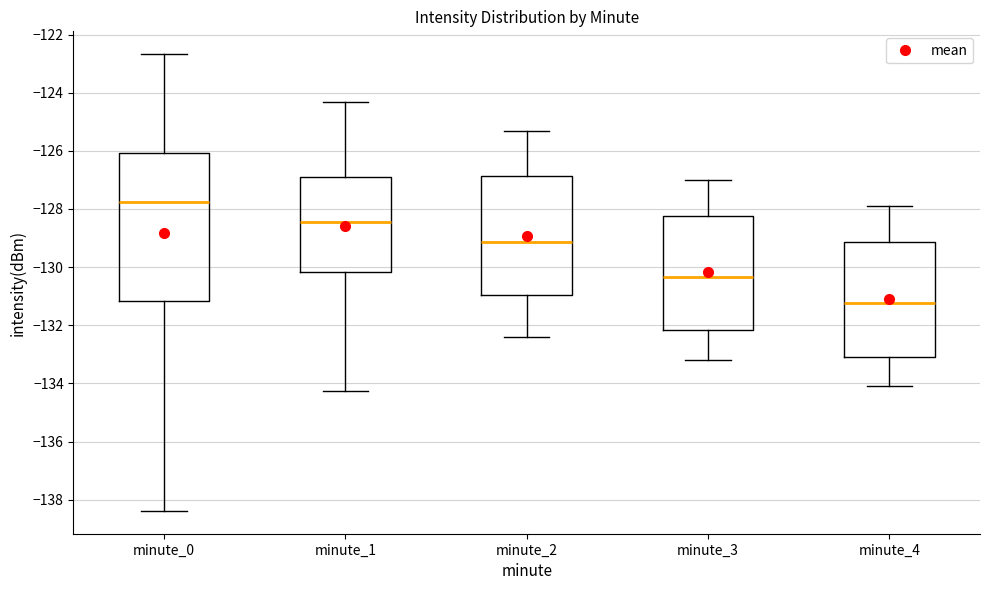

Where is the lower edge of the box for minute_0 on the y-axis? The values are not printed on the chart, so give them approximately, as read against the axis.

-131.2